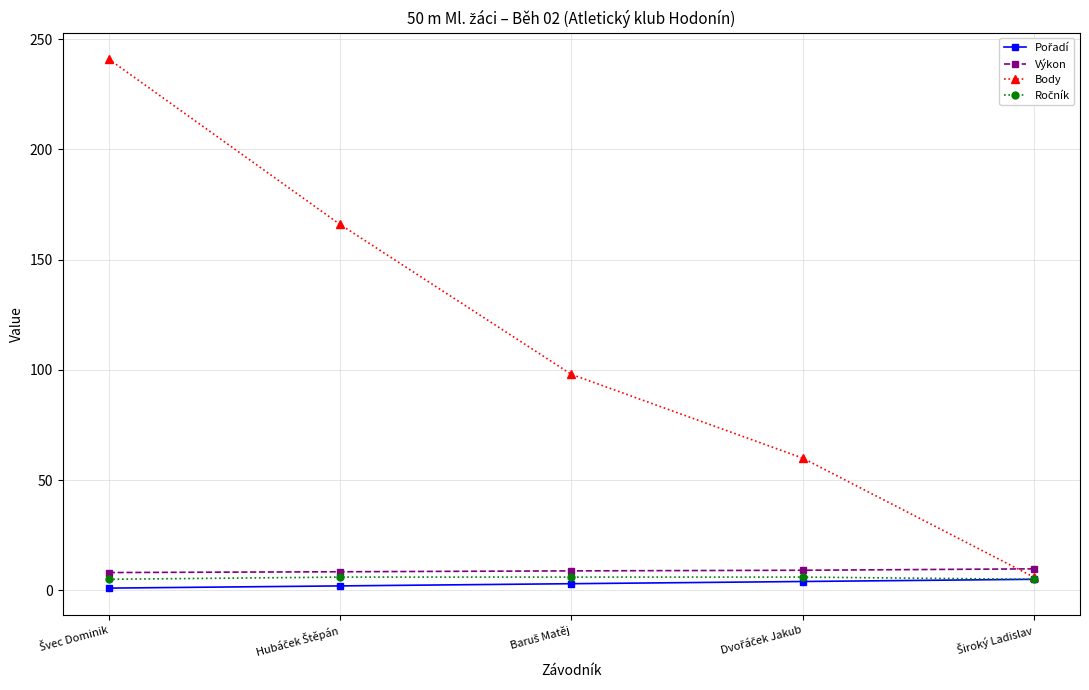

How many lines are shown in the chart?

4